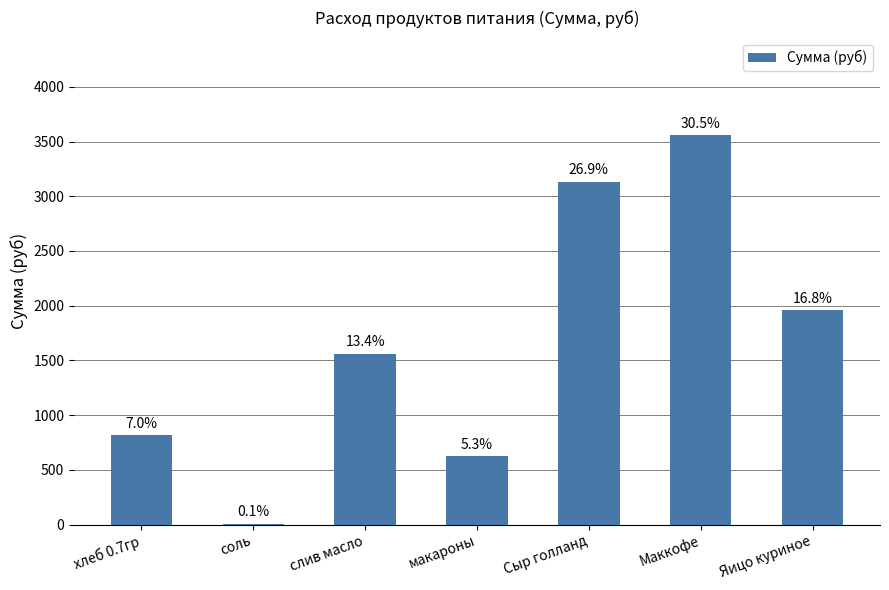

Rank the categories by value from highest to lowest.

Маккофе, Сыр голланд, Яицо куриное, слив масло, хлеб 0.7гр, макароны, соль